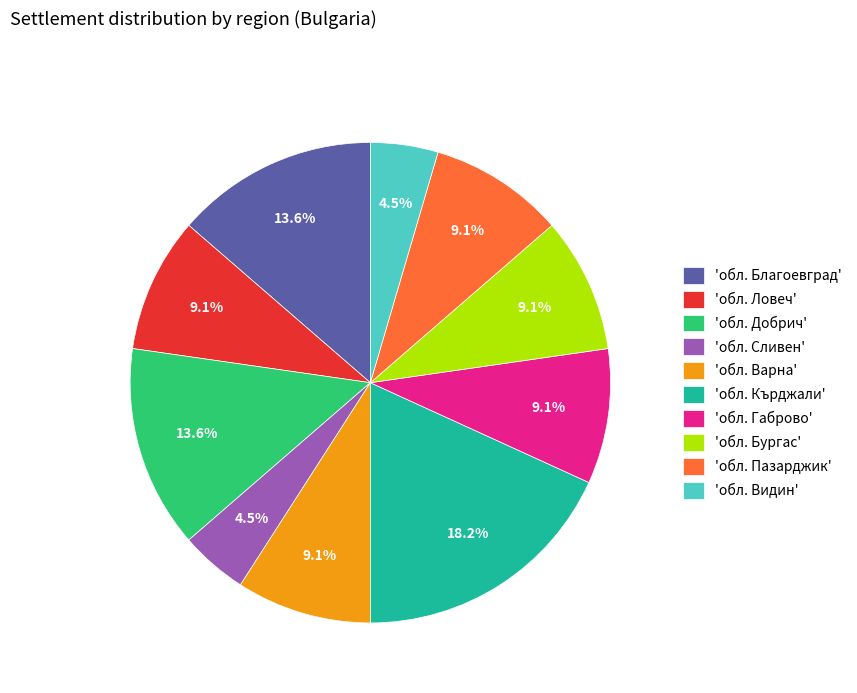

What is the largest slice in the pie chart?

'обл. Кърджали'